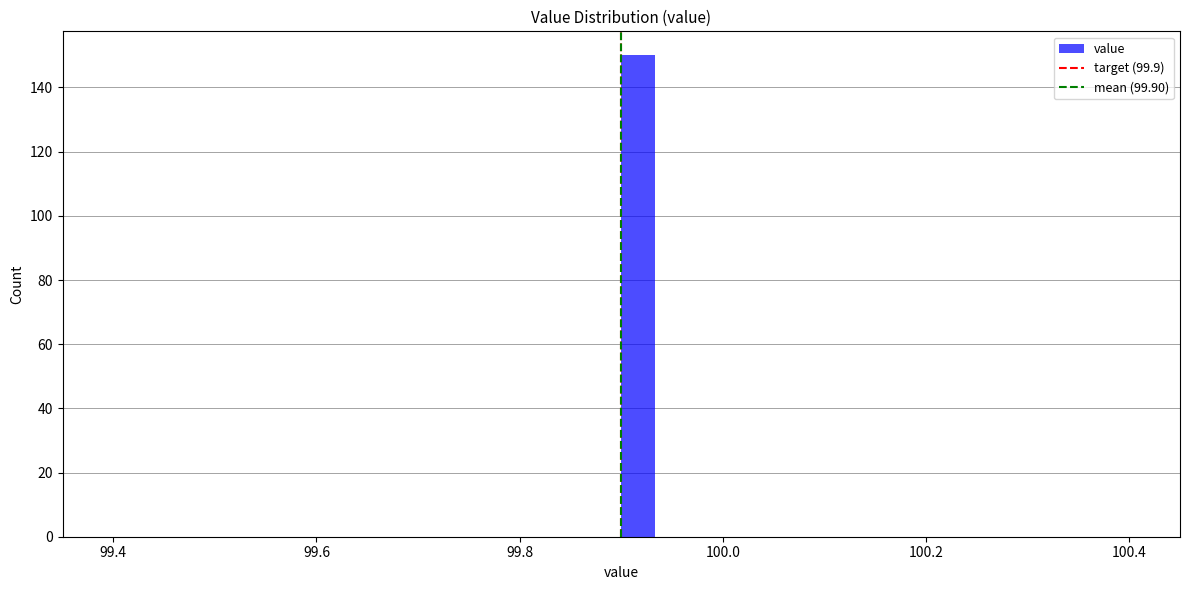

Around what value on the x-axis is the tallest bar? Give the approximate position of its centre, as read against the axis.

99.92